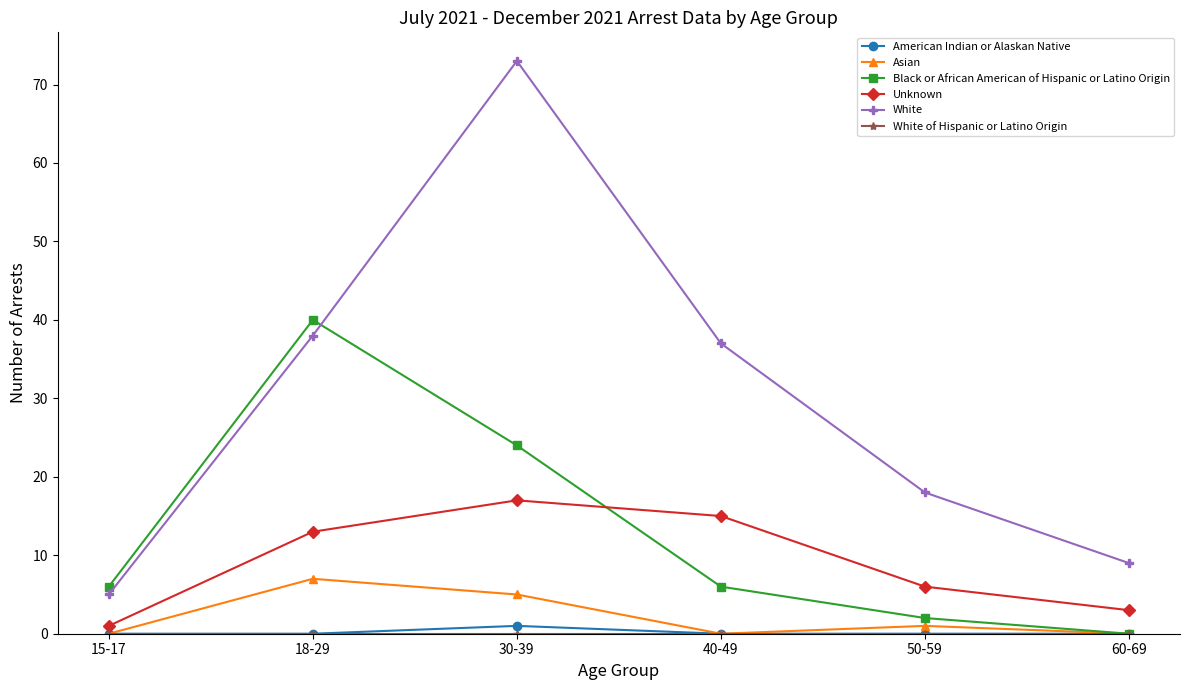

Which series changed the most between 15-17 and 40-49?

White